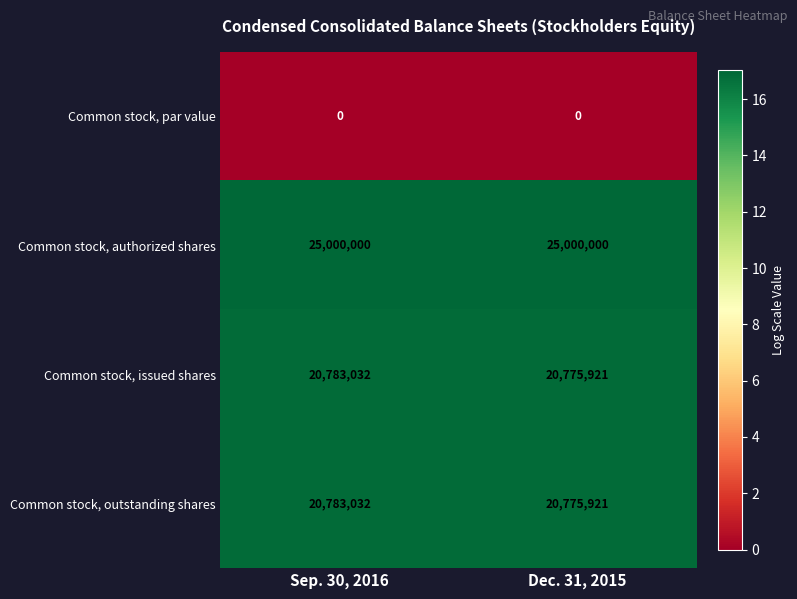

Reading left to right, what are all the values shown in this chart?

Common stock, par value: Sep. 30, 2016=0	Dec. 31, 2015=0
Common stock, authorized shares: Sep. 30, 2016=25000000	Dec. 31, 2015=25000000
Common stock, issued shares: Sep. 30, 2016=20783032	Dec. 31, 2015=20775921
Common stock, outstanding shares: Sep. 30, 2016=20783032	Dec. 31, 2015=20775921